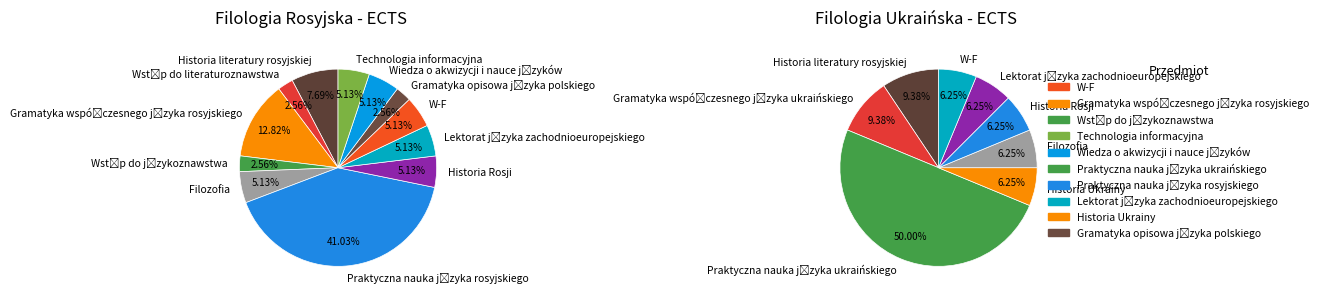

Is it true that Technologia informacyjna is 1% of the pie?

False